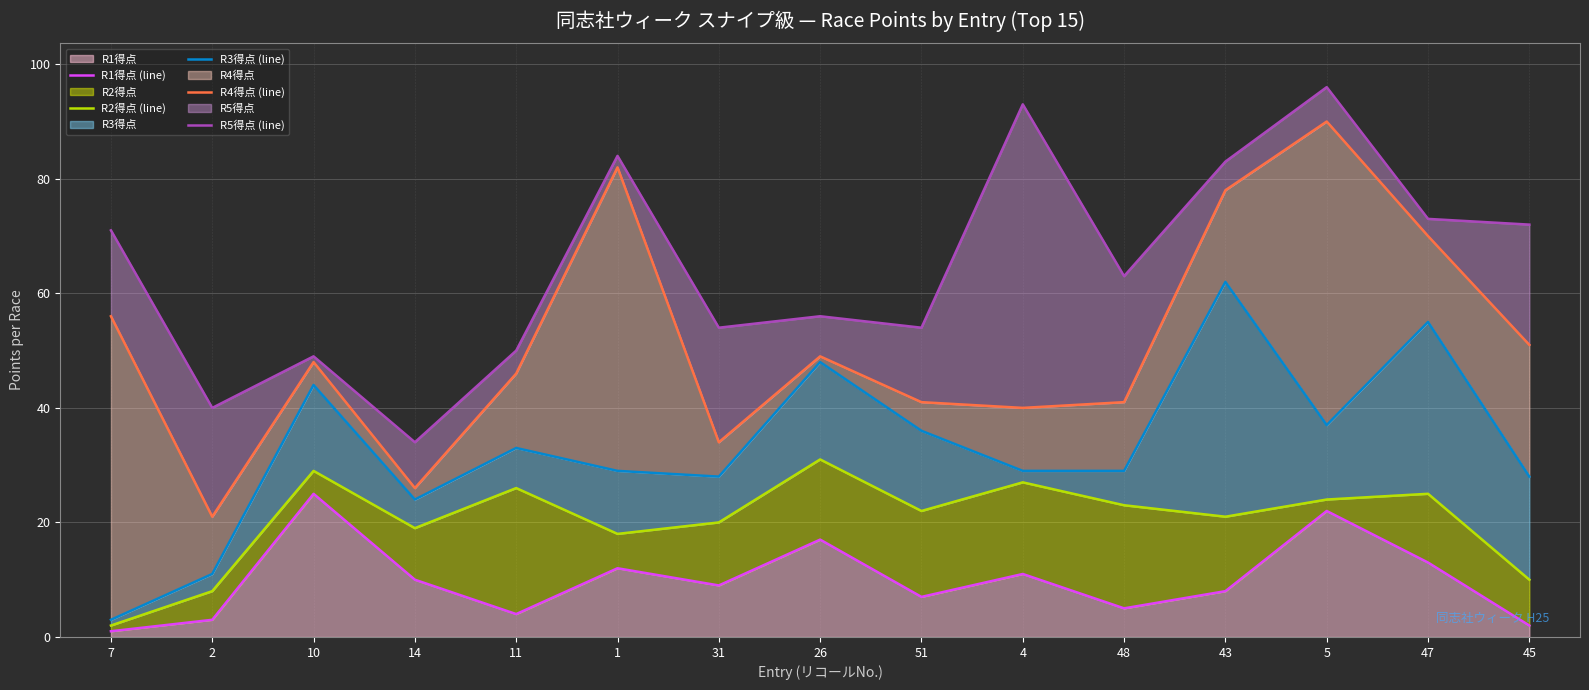

At which label is R5得点 (line) closest to 65?

48